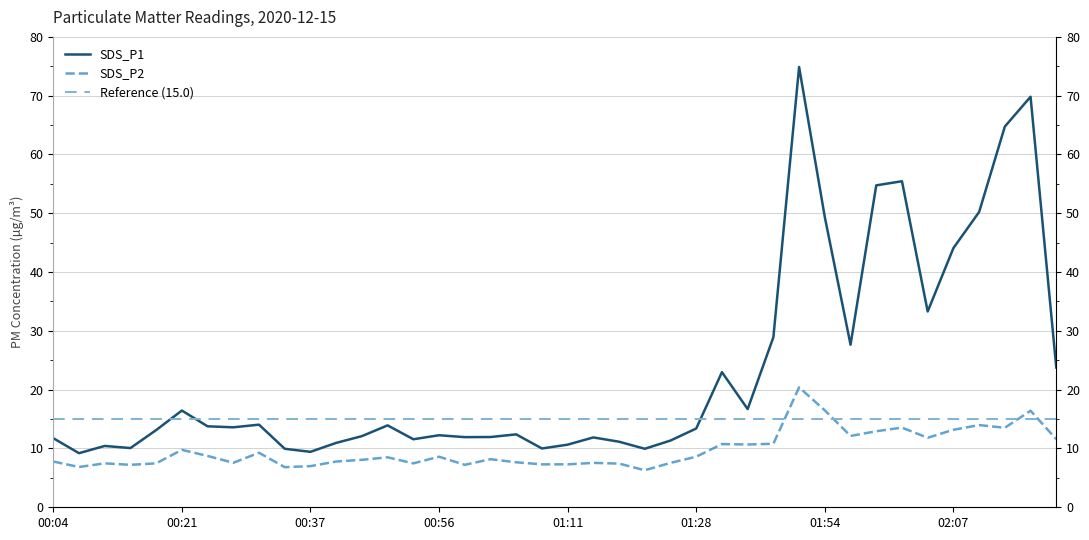

What is the sum of all SDS_P1 values?

923.9